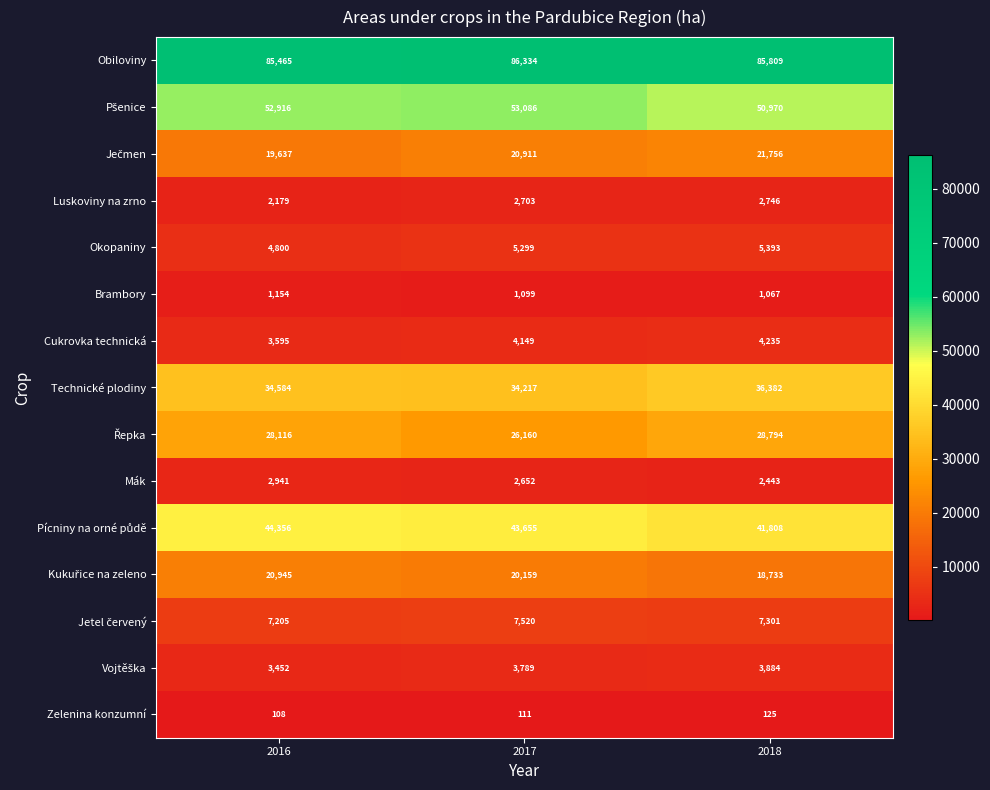

The value of Obiloviny at 2016 is 85465. True or false?

True